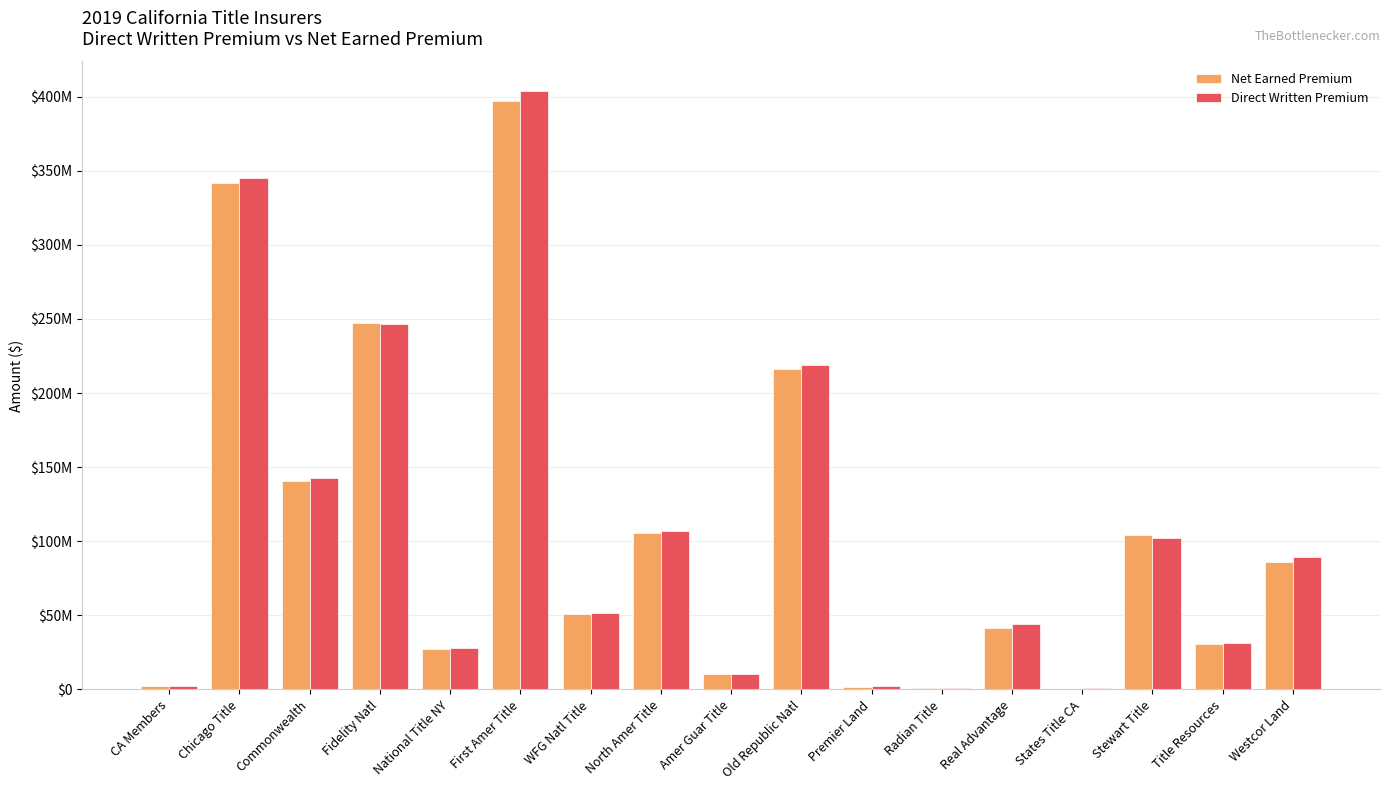

Are the bars horizontal?

No